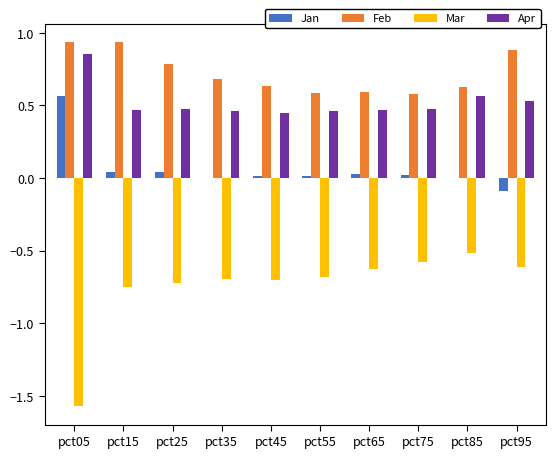

Which series has the largest total across all categories?

Feb